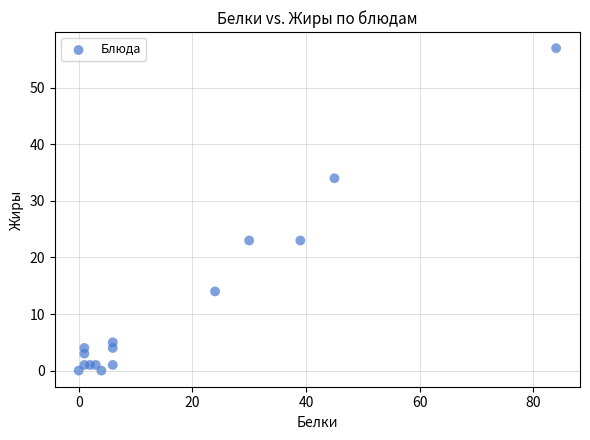

What is the range of Y values (max minus min)?

57